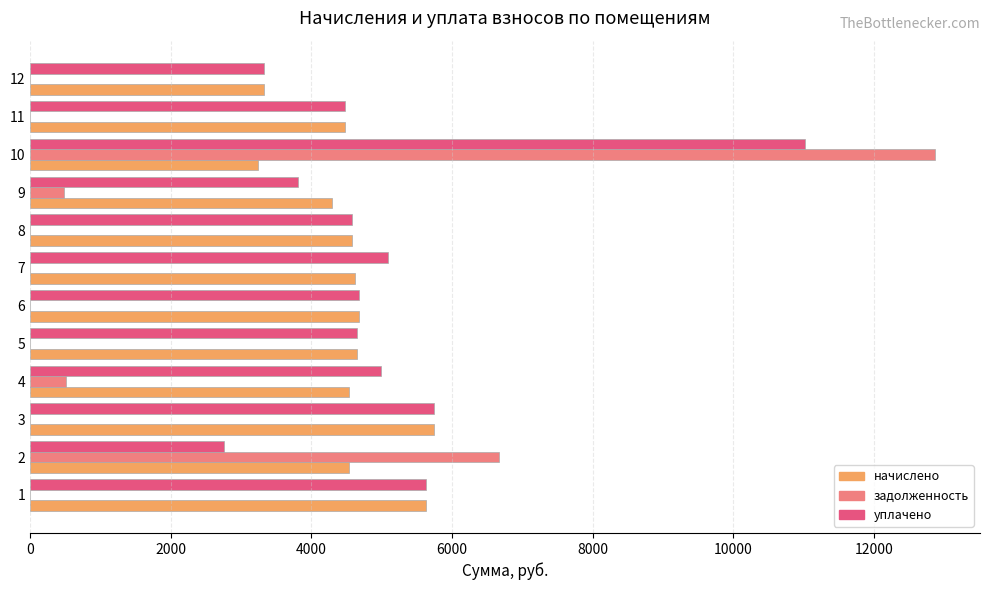

The value of задолженность at 2 is 6665.8. True or false?

True